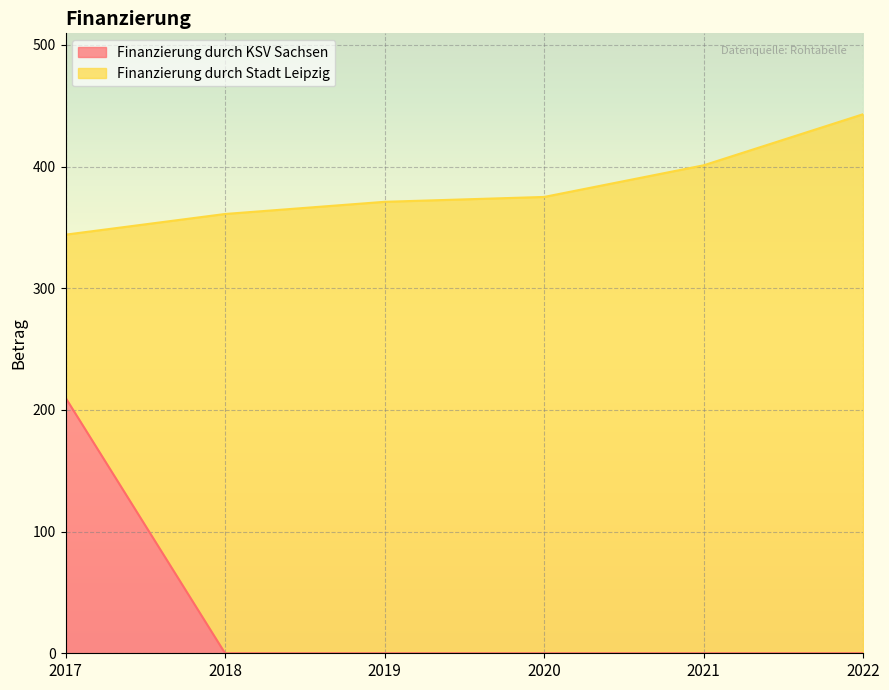

Reading left to right, extract all data points from this chart.

2017=210	2018=0	2019=0	2020=0	2021=0	2022=0